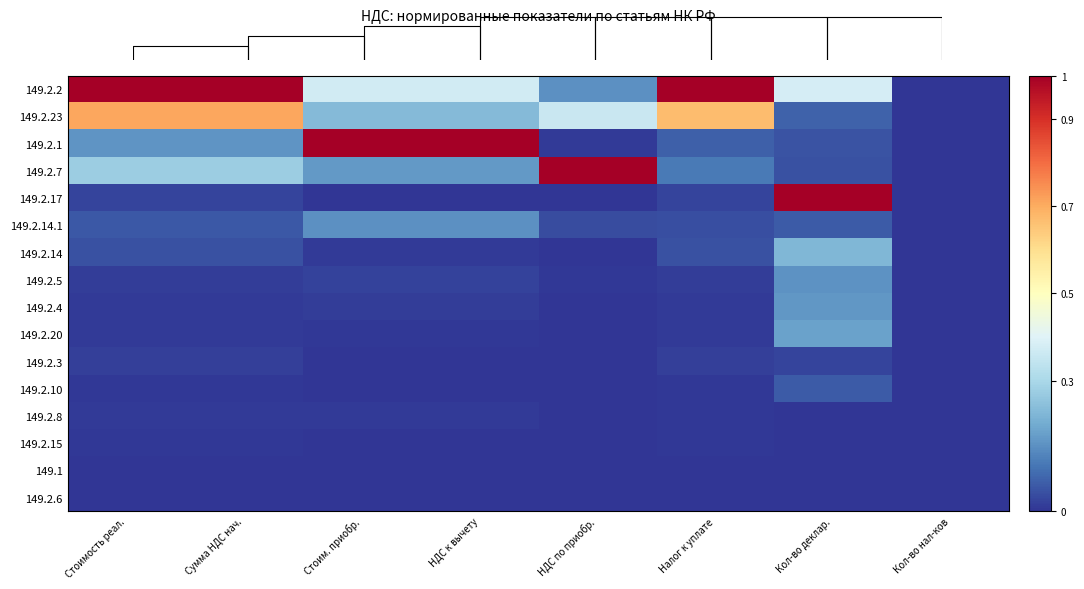

At which label does 149.2.10 reach its peak?

Кол-во деклар.